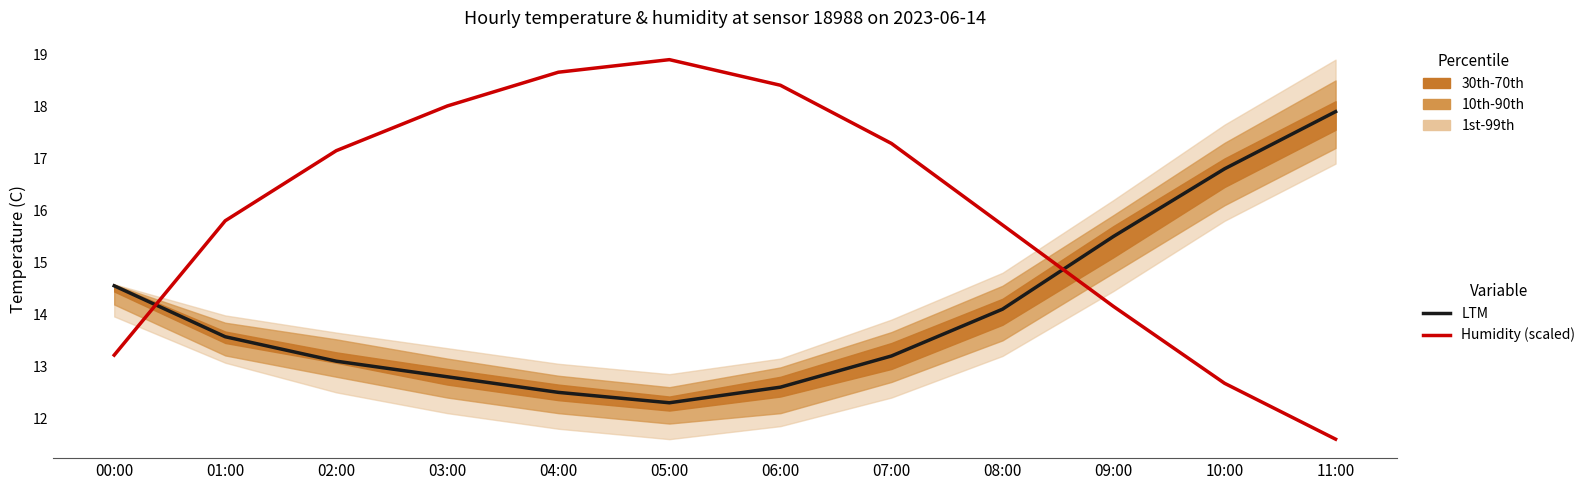

Read the Humidity (scaled) value at 06:00.

18.4